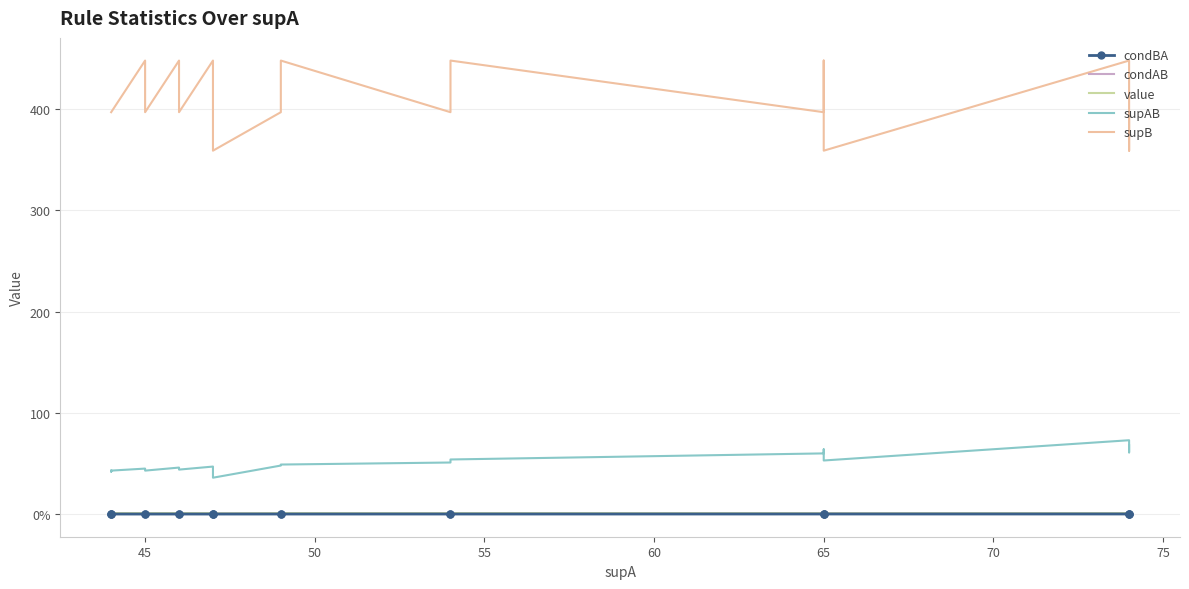

Which series has the widest spread of values?

supB